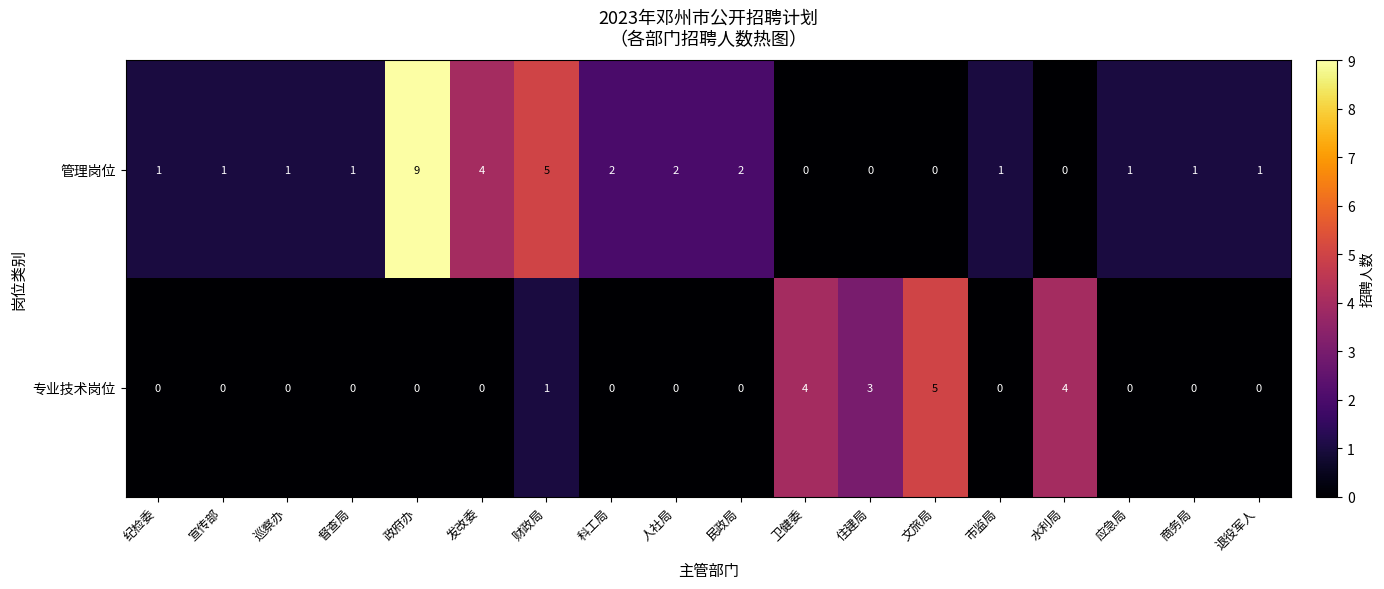

Which series has the largest total across all categories?

管理岗位